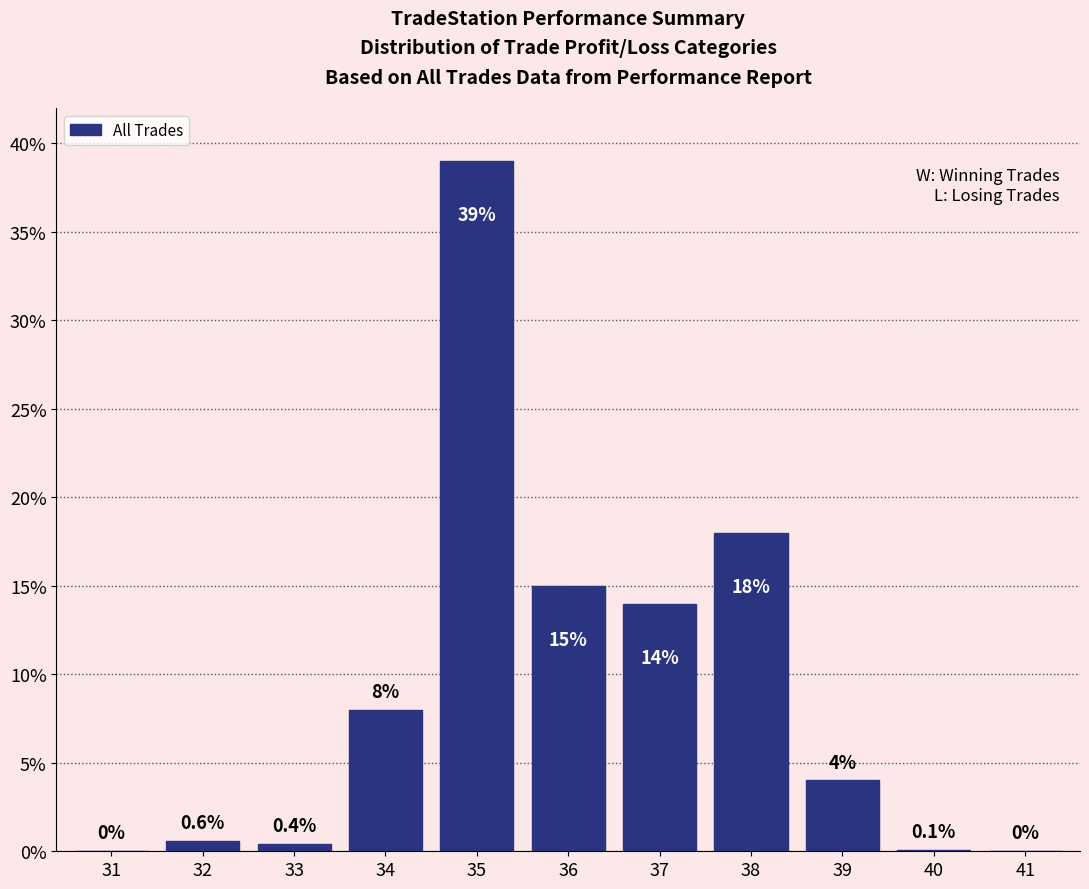

Reading left to right, what are all the values shown in this chart?

31=0.0	32=0.6	33=0.4	34=8.0	35=39.0	36=15.0	37=14.0	38=18.0	39=4.0	40=0.1	41=0.0